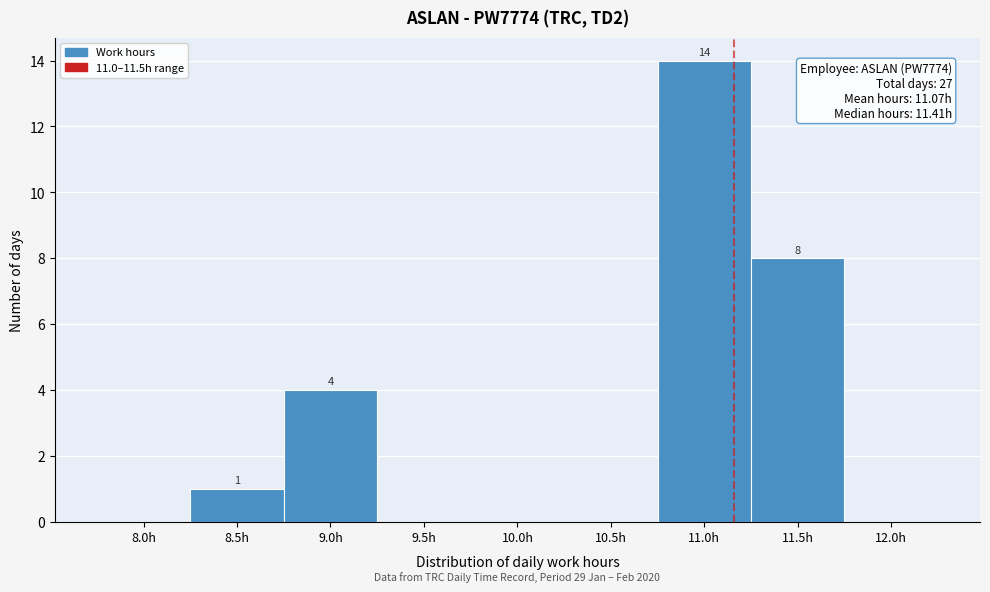

Reading right to left, extract all data points from this chart.

12.0h=0	11.5h=8	11.0h=14	10.5h=0	10.0h=0	9.5h=0	9.0h=4	8.5h=1	8.0h=0